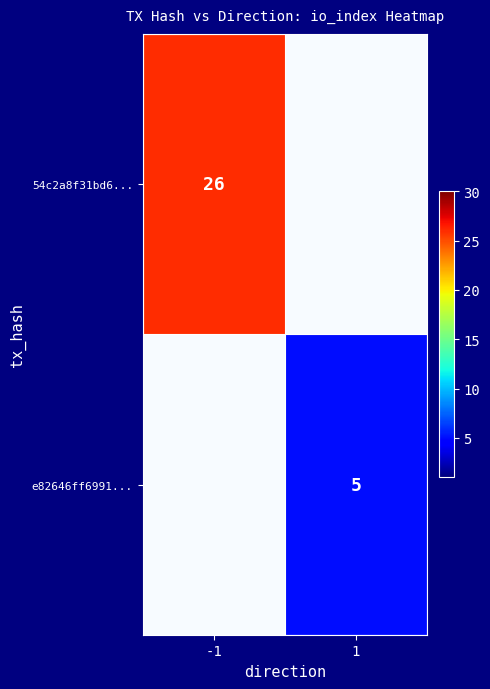

How many e82646ff6991... values are between 0 and 5?

2